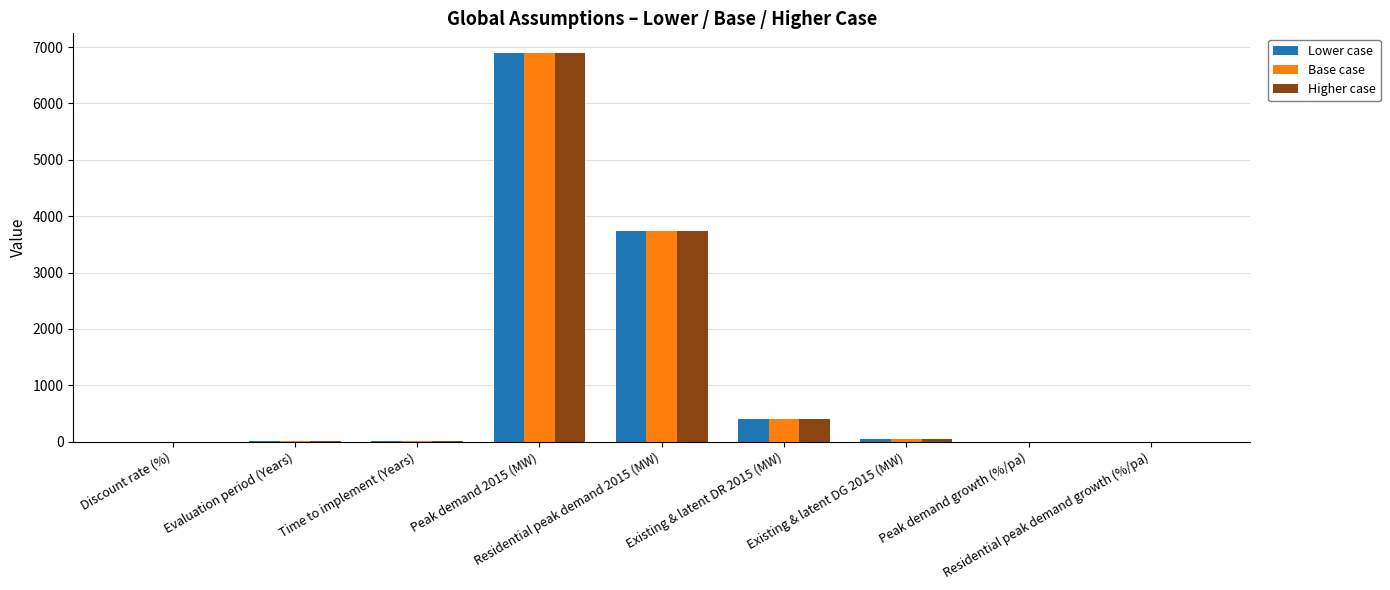

How many data points does each series have?

9